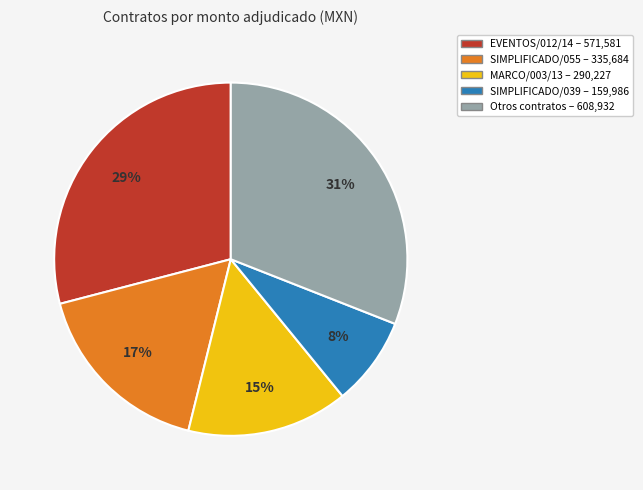

Is there a majority slice in this chart?

No